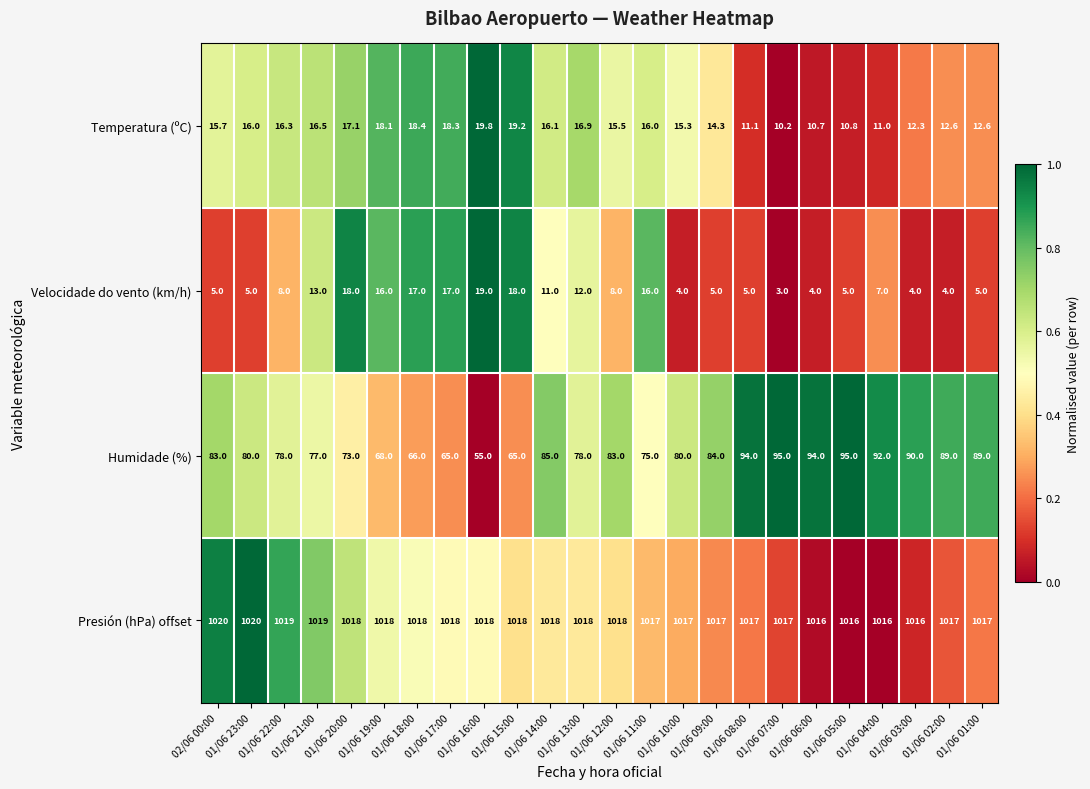

Which series has the largest range (max minus min)?

Humidade (%)